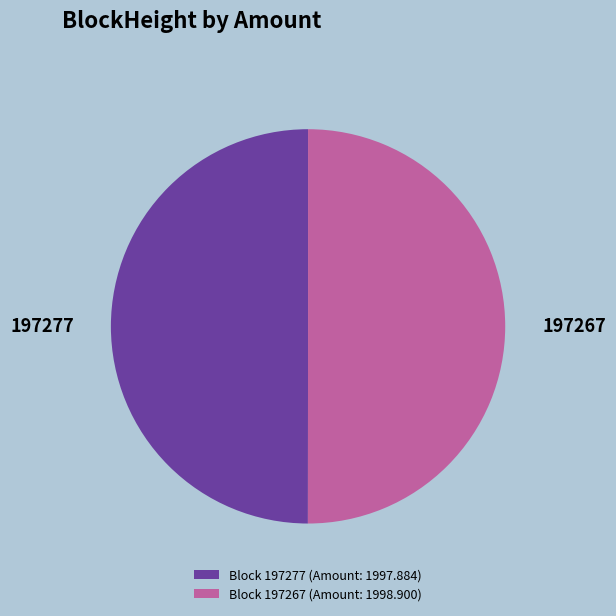

What is the ratio of the value at Block 197267 (Amount: 1998.900) to the value at Block 197277 (Amount: 1997.884)?

1.0